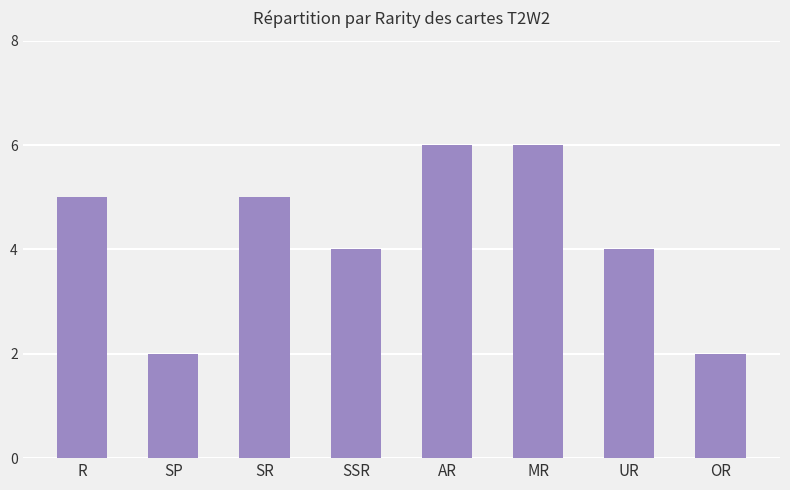

Between UR and R, which is larger?

R